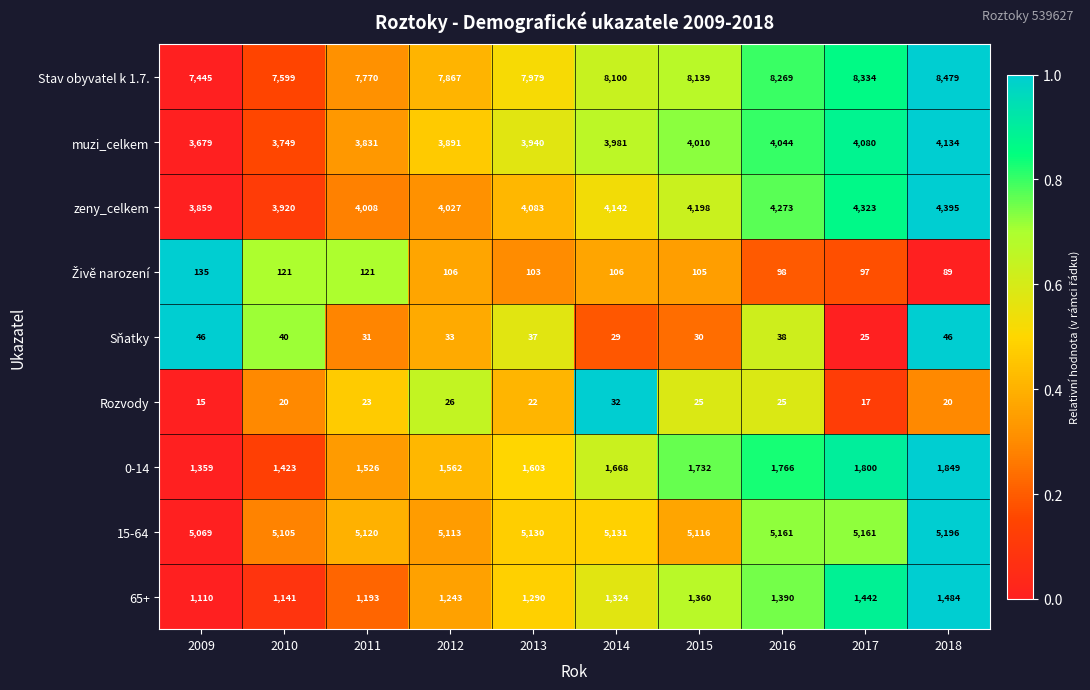

Which series has the largest range (max minus min)?

Stav obyvatel k 1.7.